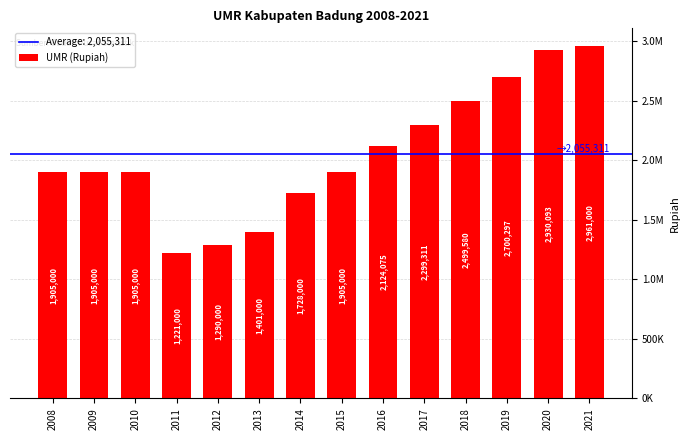

List the labels in order of value, largest first.

2021, 2020, 2019, 2018, 2017, 2016, 2008, 2009, 2010, 2015, 2014, 2013, 2012, 2011